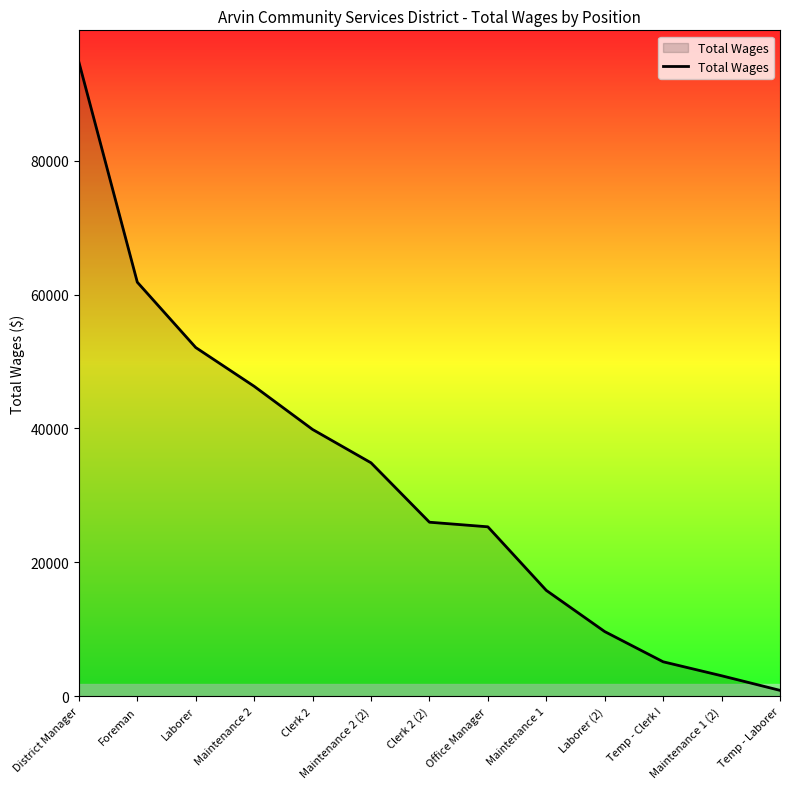

Read the value at Clerk 2 (2), to the nearest 50.

26000